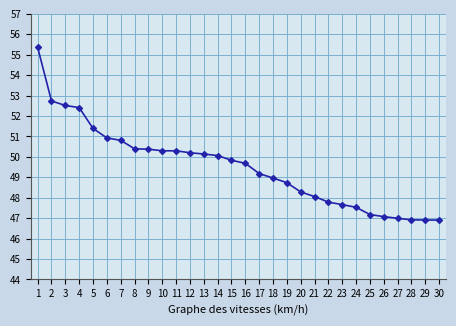

Reading right to left, what are all the values shown in this chart?

30=46.9	29=46.9	28=46.9	27=47.0	26=47.1	25=47.2	24=47.5	23=47.7	22=47.8	21=48.1	20=48.3	19=48.7	18=49.0	17=49.2	16=49.7	15=49.8	14=50.1	13=50.1	12=50.2	11=50.3	10=50.3	9=50.4	8=50.4	7=50.8	6=50.9	5=51.4	4=52.4	3=52.5	2=52.7	1=55.4